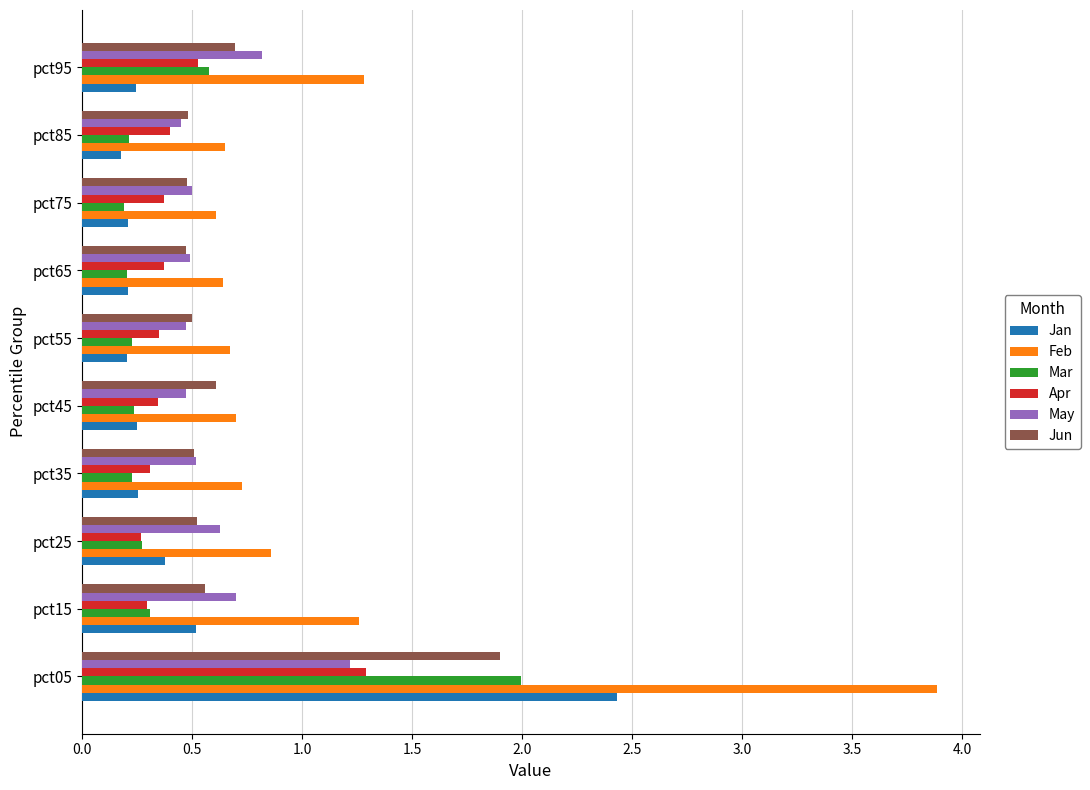

At which category is the sum across all series the highest?

pct05